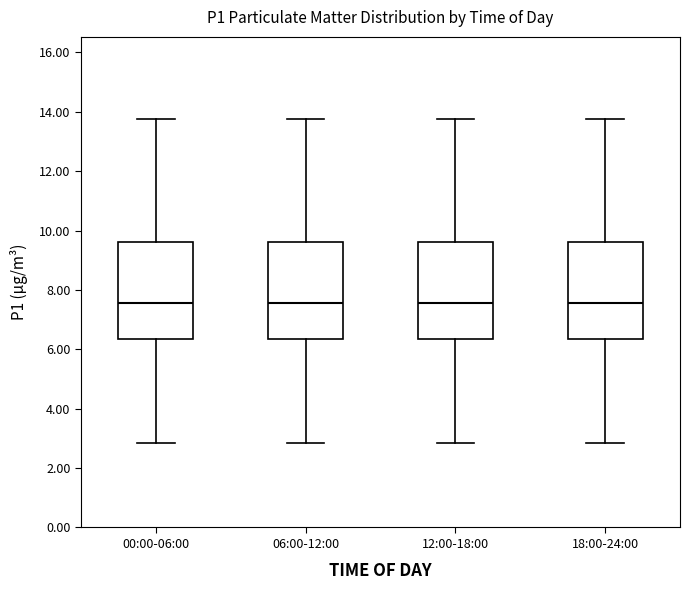

Reading left to right, read every box against the y-axis: the position of its median line, the range the box covers, and the ends of its whiskers. The values are not printed on the chart, so give them approximately, as read against the axis.

00:00-06:00: median 7.6, box 6.4 to 9.6, whiskers 2.8 to 13.8
06:00-12:00: median 7.6, box 6.4 to 9.6, whiskers 2.8 to 13.8
12:00-18:00: median 7.6, box 6.4 to 9.6, whiskers 2.8 to 13.8
18:00-24:00: median 7.6, box 6.4 to 9.6, whiskers 2.8 to 13.8